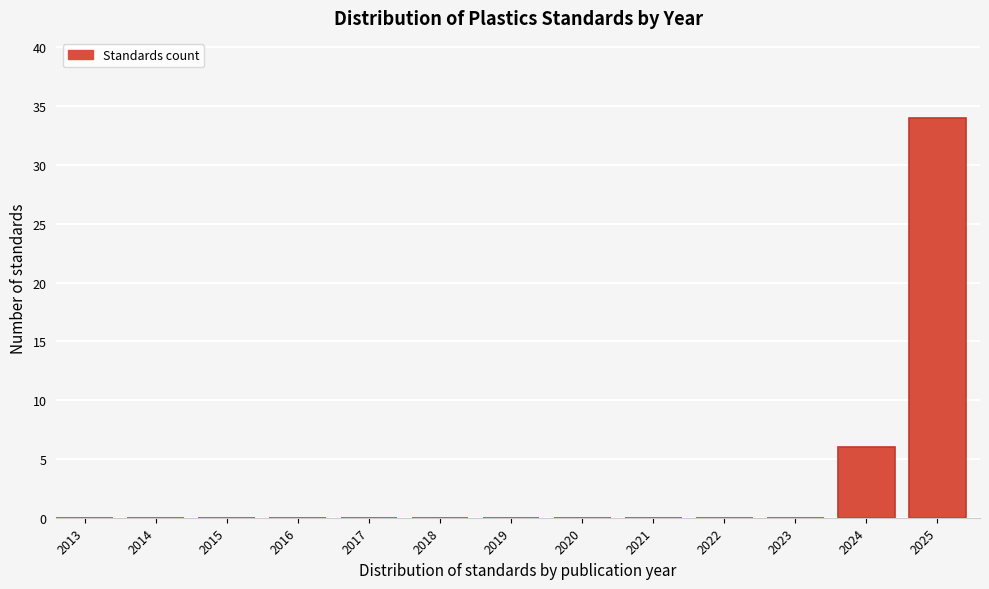

Reading right to left, extract all data points from this chart.

2025=34	2024=6	2023=0	2022=0	2021=0	2020=0	2019=0	2018=0	2017=0	2016=0	2015=0	2014=0	2013=0